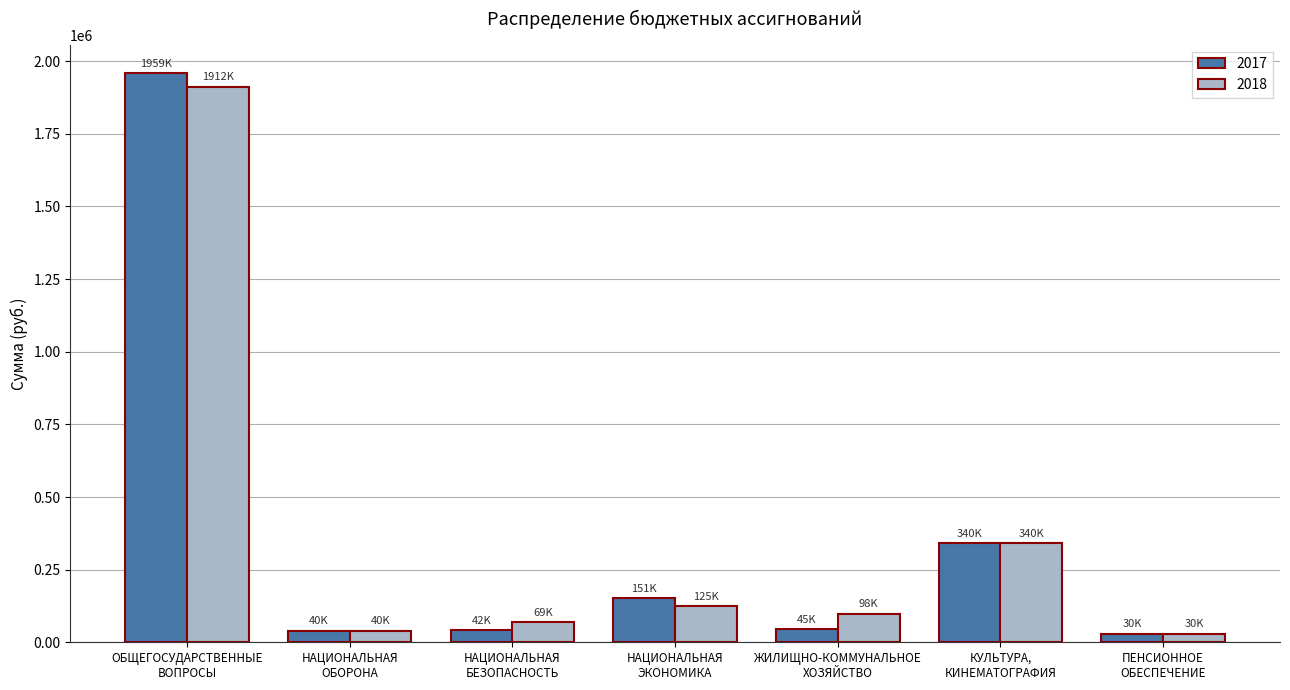

How many groups of bars are there?

7